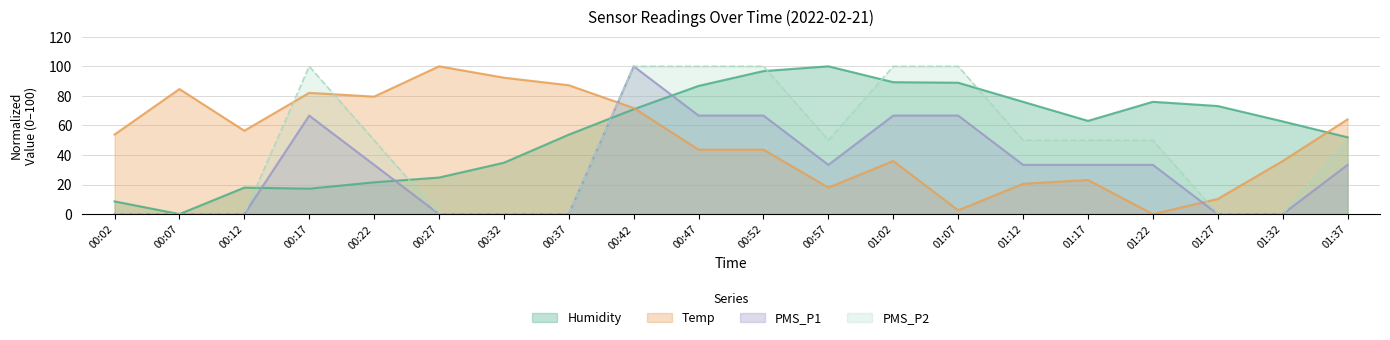

What is the greatest value displayed?

100.0